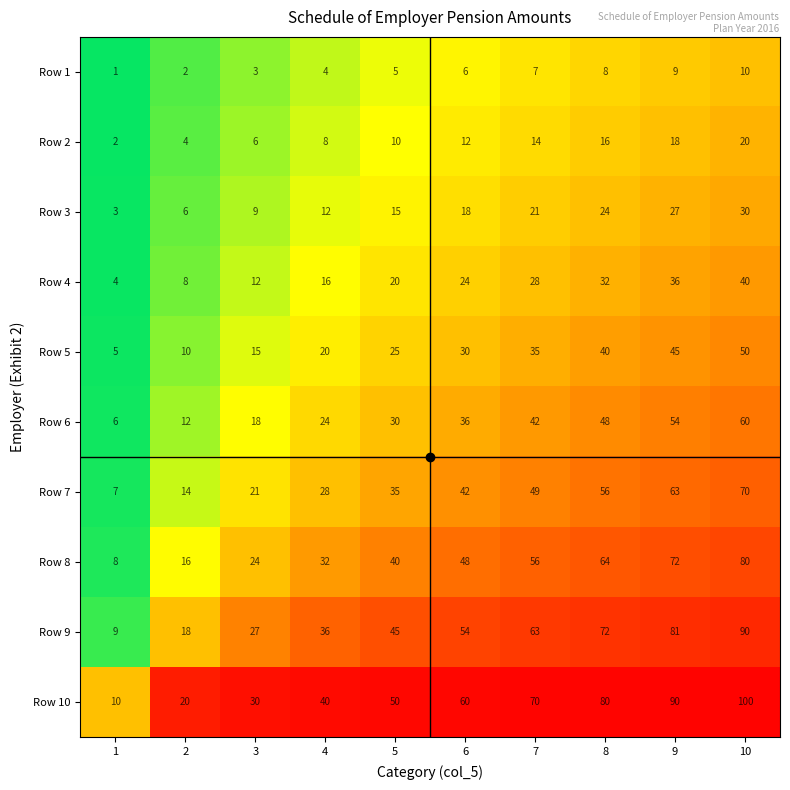

The value of Row 8 at 8 is 89. True or false?

False